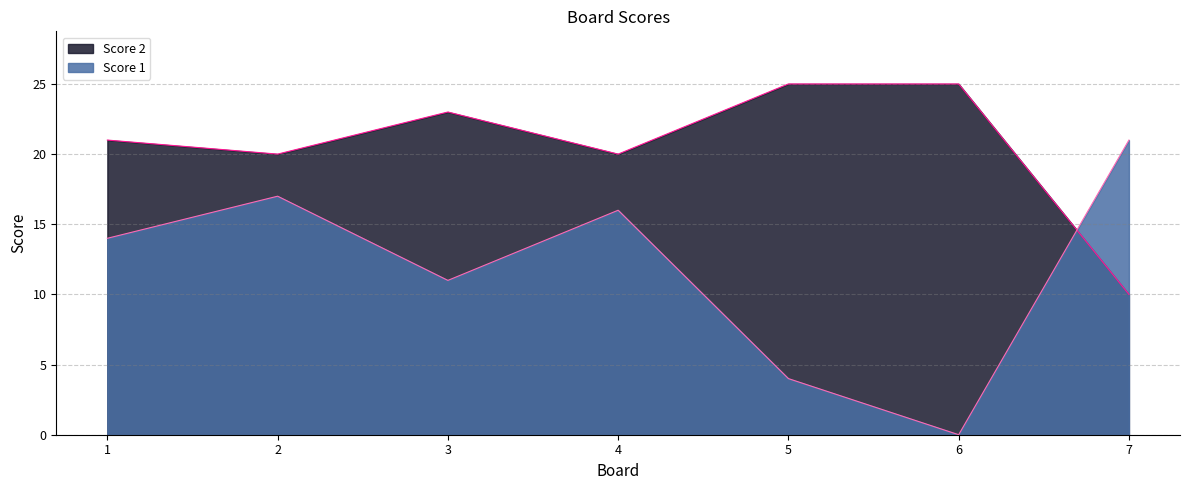

Rank the series by their maximum value, from highest to lowest.

Score 2, Score 1